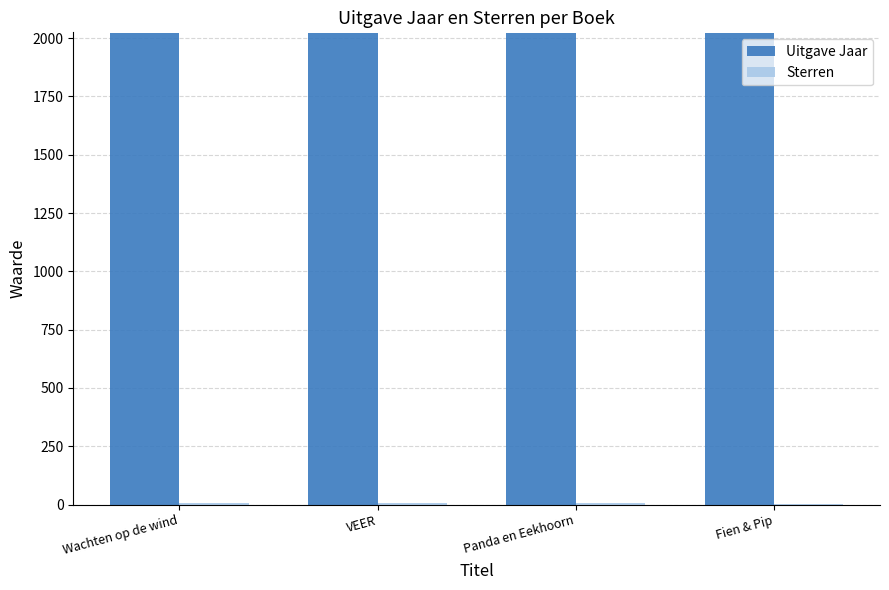

Which series has the largest total across all categories?

Uitgave Jaar